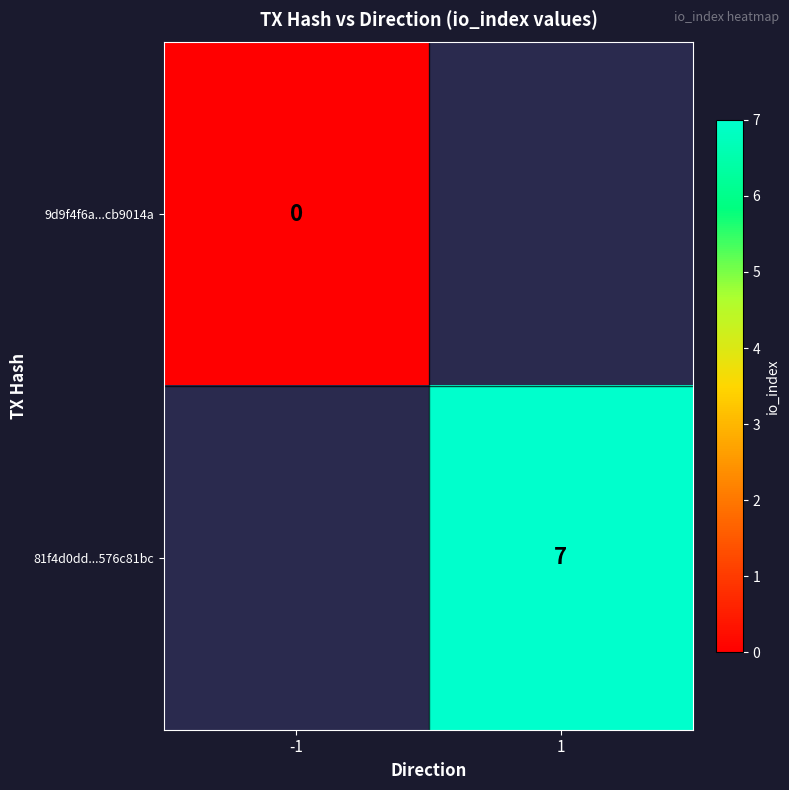

How many series are shown in this chart?

2